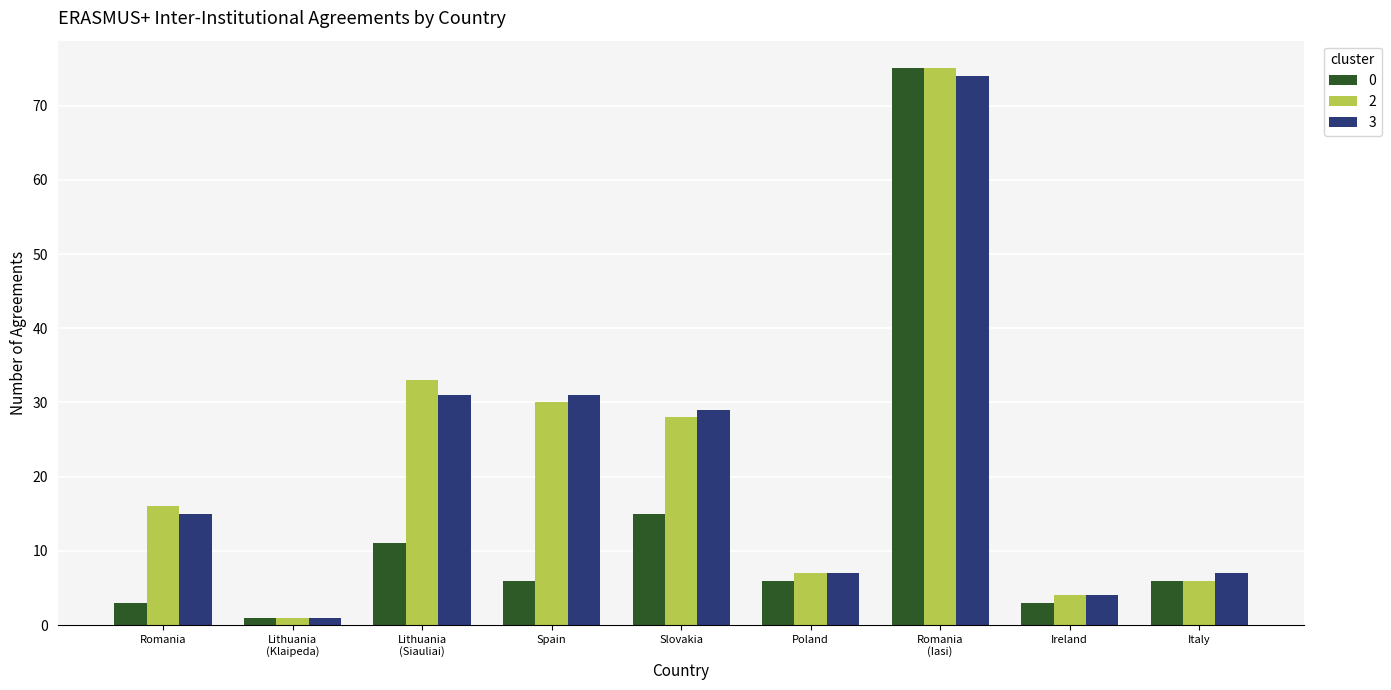

Does the chart contain stacked bars?

No